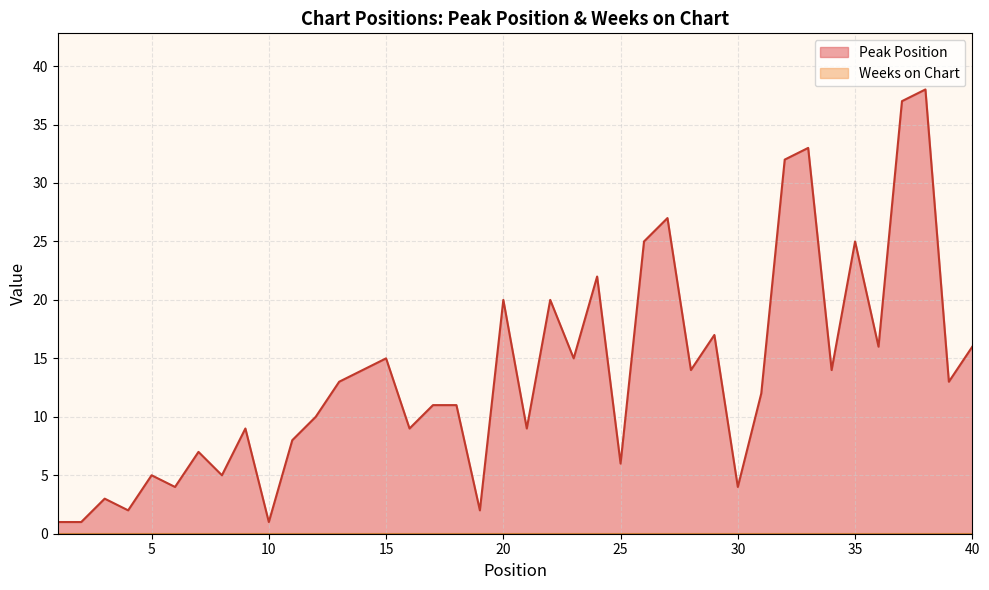

What is the difference between the values at 32 and 13?

19